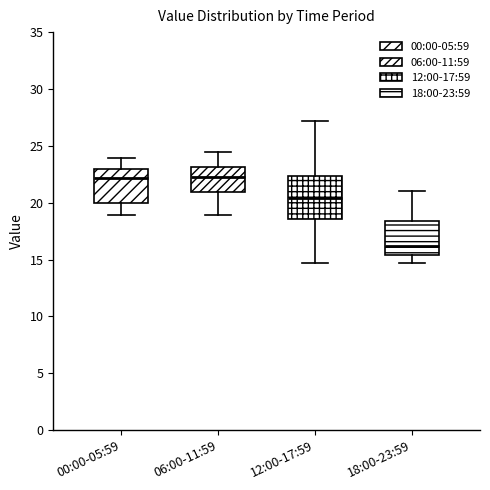

Reading left to right, read every box against the y-axis: the position of its median line, the range the box covers, and the ends of its whiskers. The values are not printed on the chart, so give them approximately, as read against the axis.

00:00-05:59: median 22.0, box 20.0 to 23.0, whiskers 19.0 to 24.0
06:00-11:59: median 22.5, box 21.0 to 23.0, whiskers 19.0 to 24.5
12:00-17:59: median 20.5, box 18.5 to 22.5, whiskers 14.5 to 27.0
18:00-23:59: median 16.0, box 15.5 to 18.5, whiskers 14.5 to 21.0